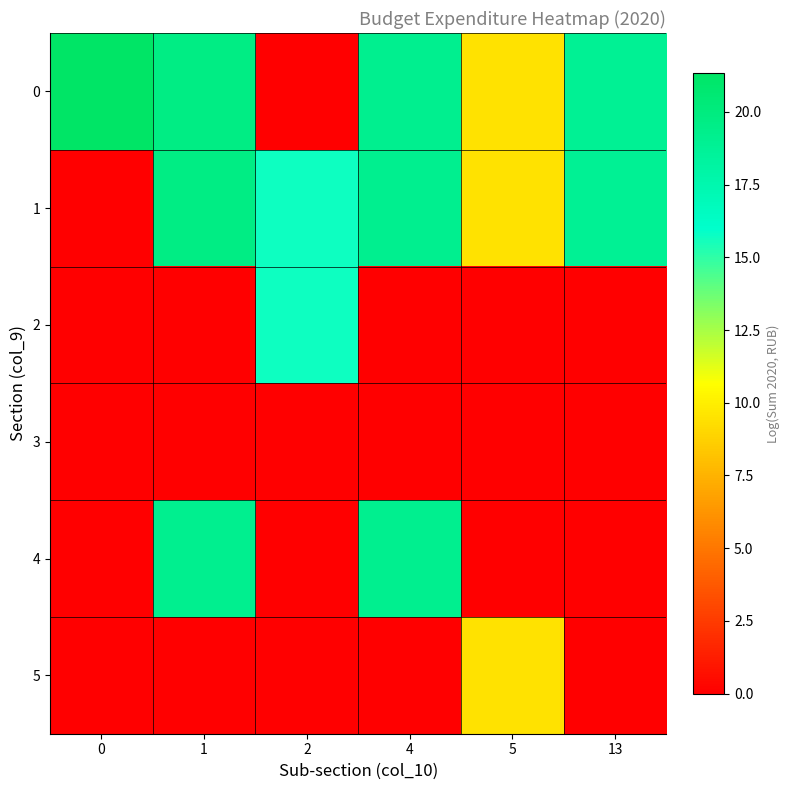

What is the spread (max minus min) of values at 13?

18.8